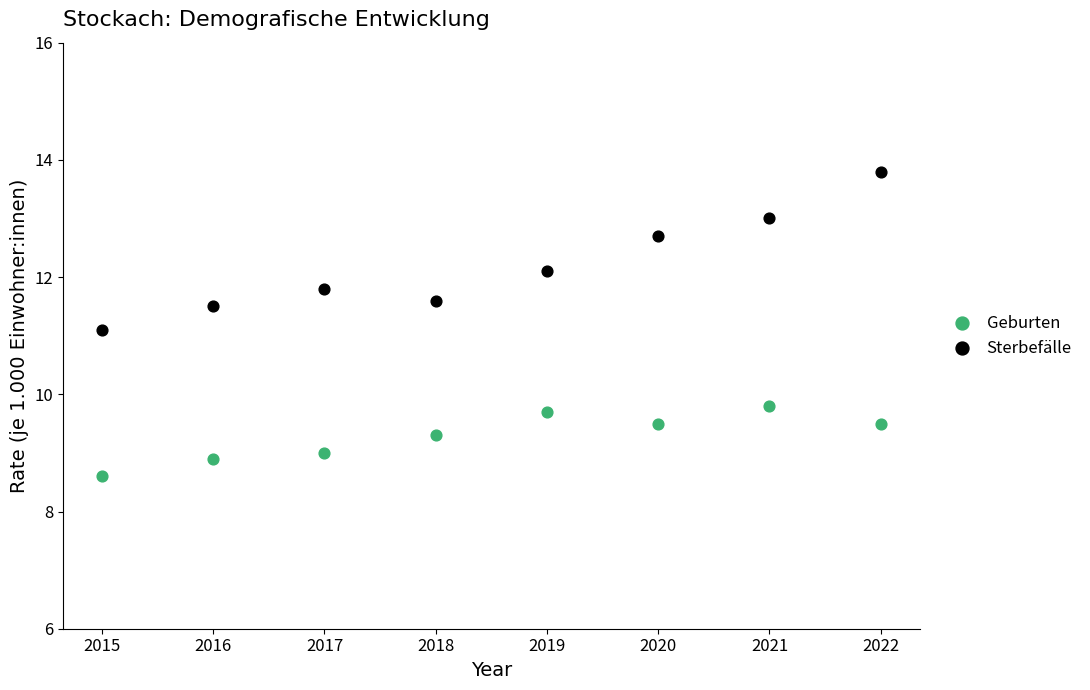

Across all data points, what is the range of X values (max minus min)?

7.0